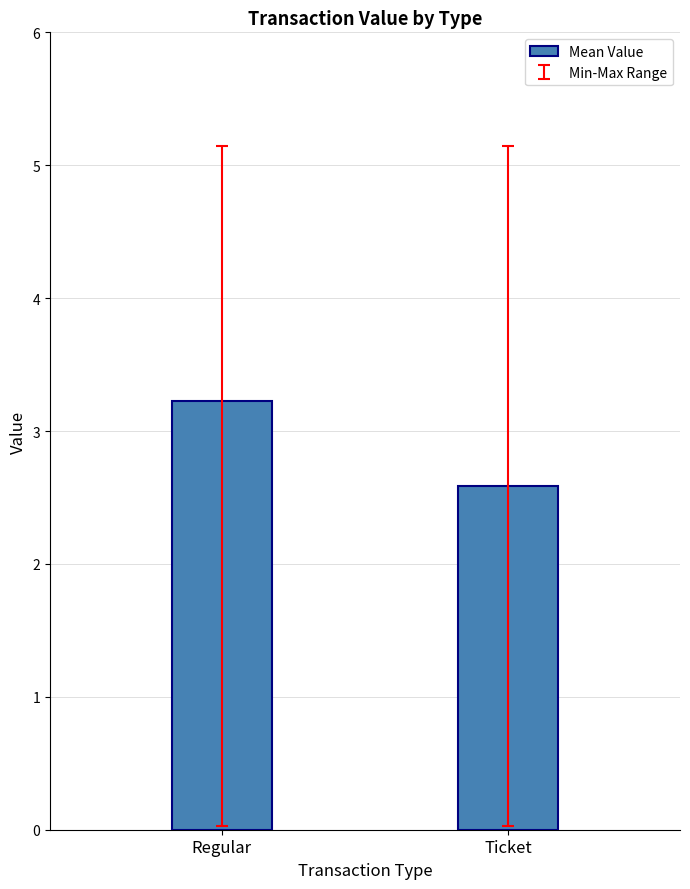

What is the greatest value displayed?

3.2